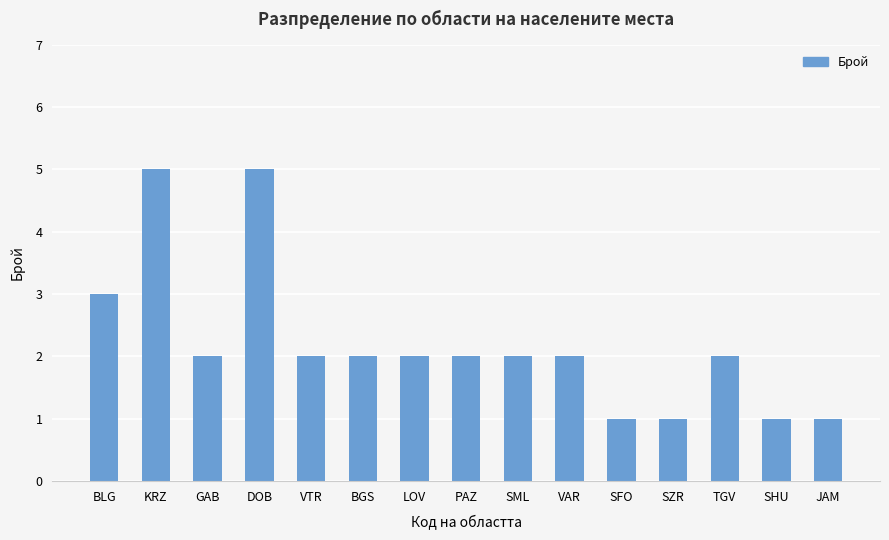

At which label does the data first exceed 2?

BLG